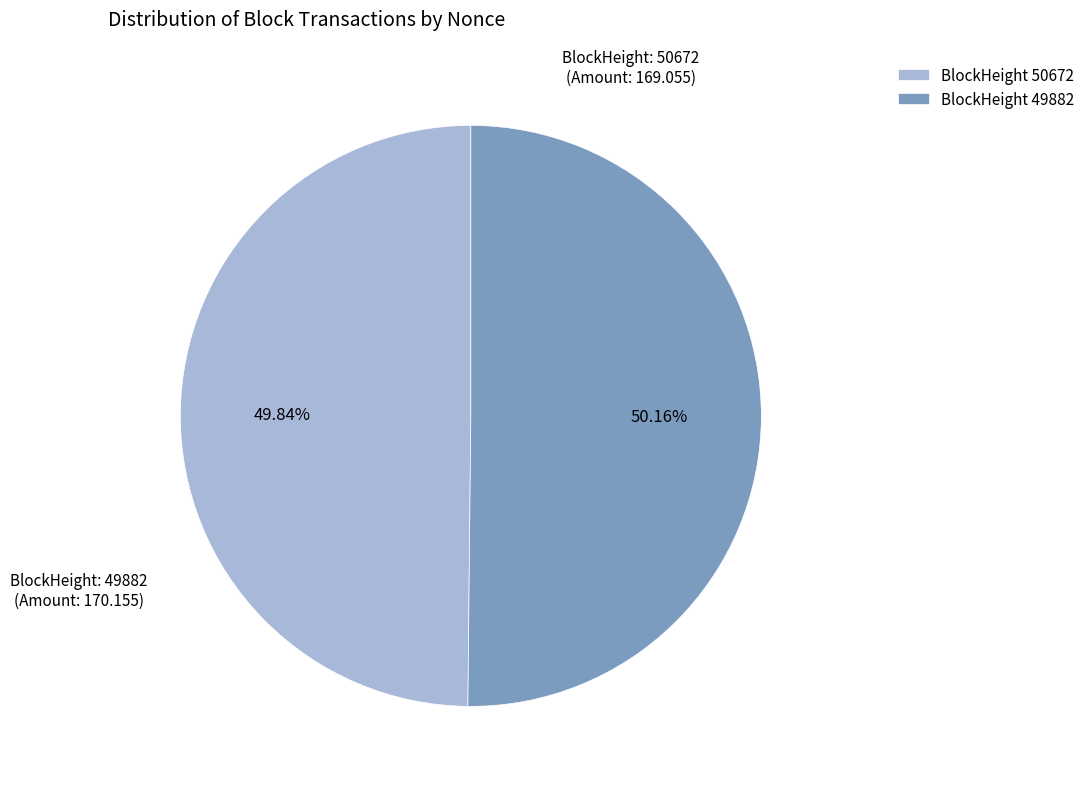

Does any single category account for the majority?

Yes